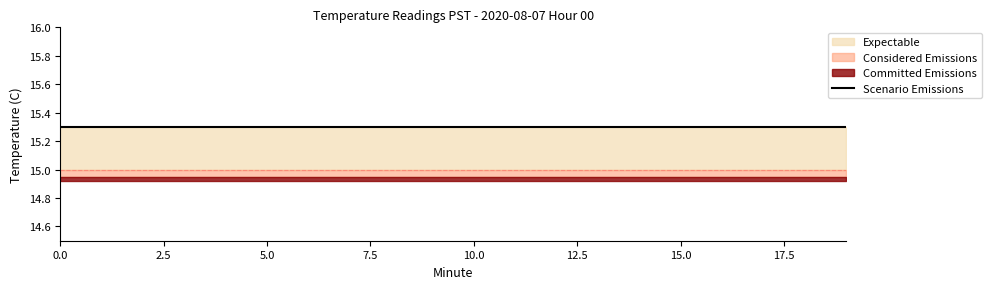

Rank the categories by Temperature (C) value from highest to lowest.

0, 1, 2, 3, 4, 5, 6, 7, 8, 9, 10, 11, 12, 13, 14, 15, 16, 17, 18, 19